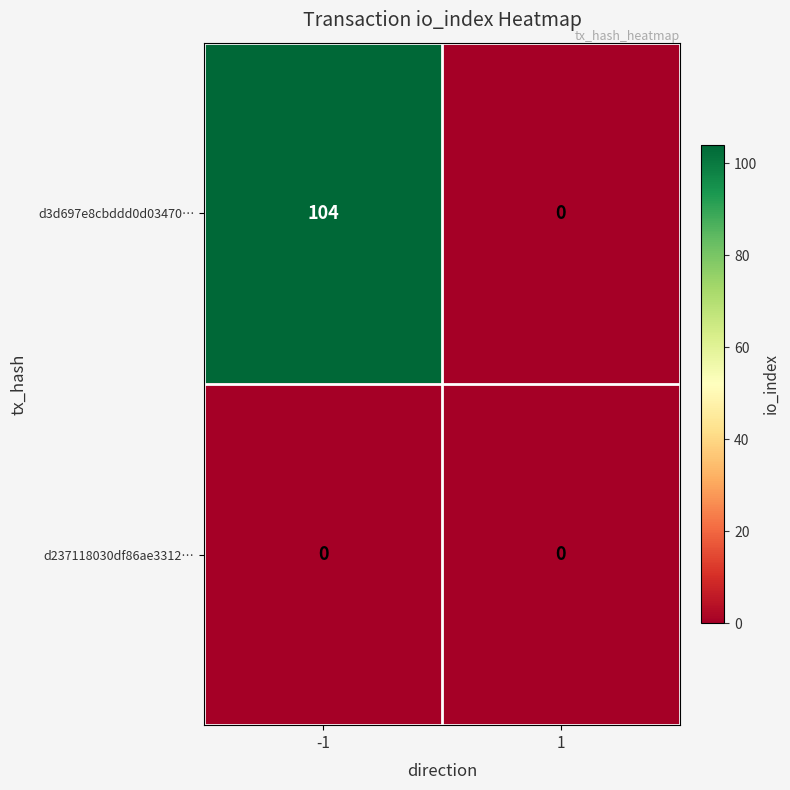

What is the average value of the d3d697e8cbddd0d03470… series?

52